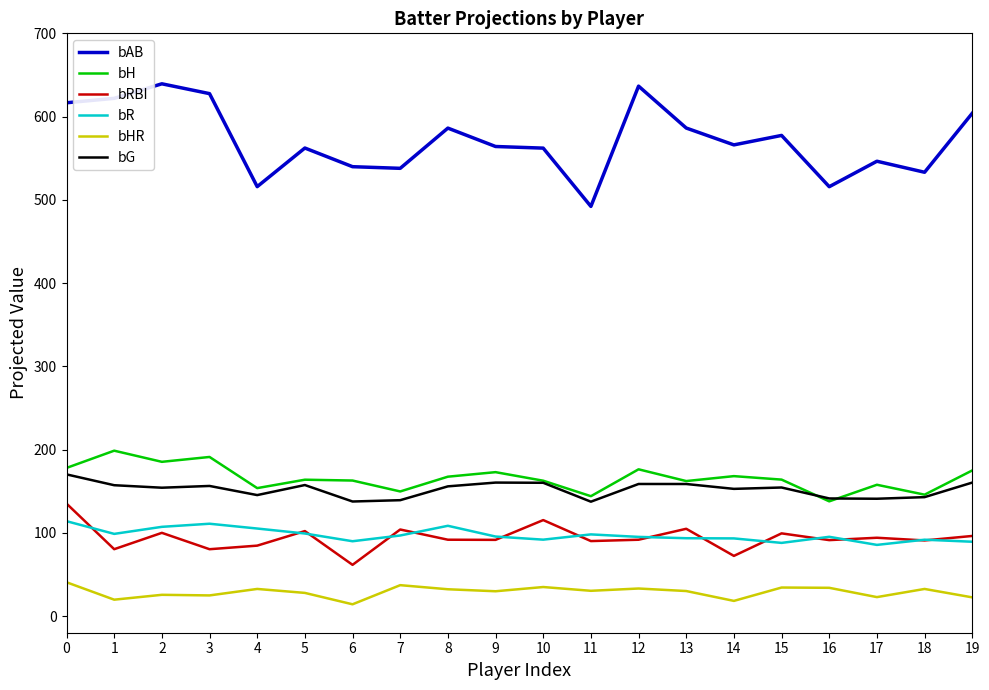

List the series in order of their peak value, lowest first.

bHR, bR, bRBI, bG, bH, bAB